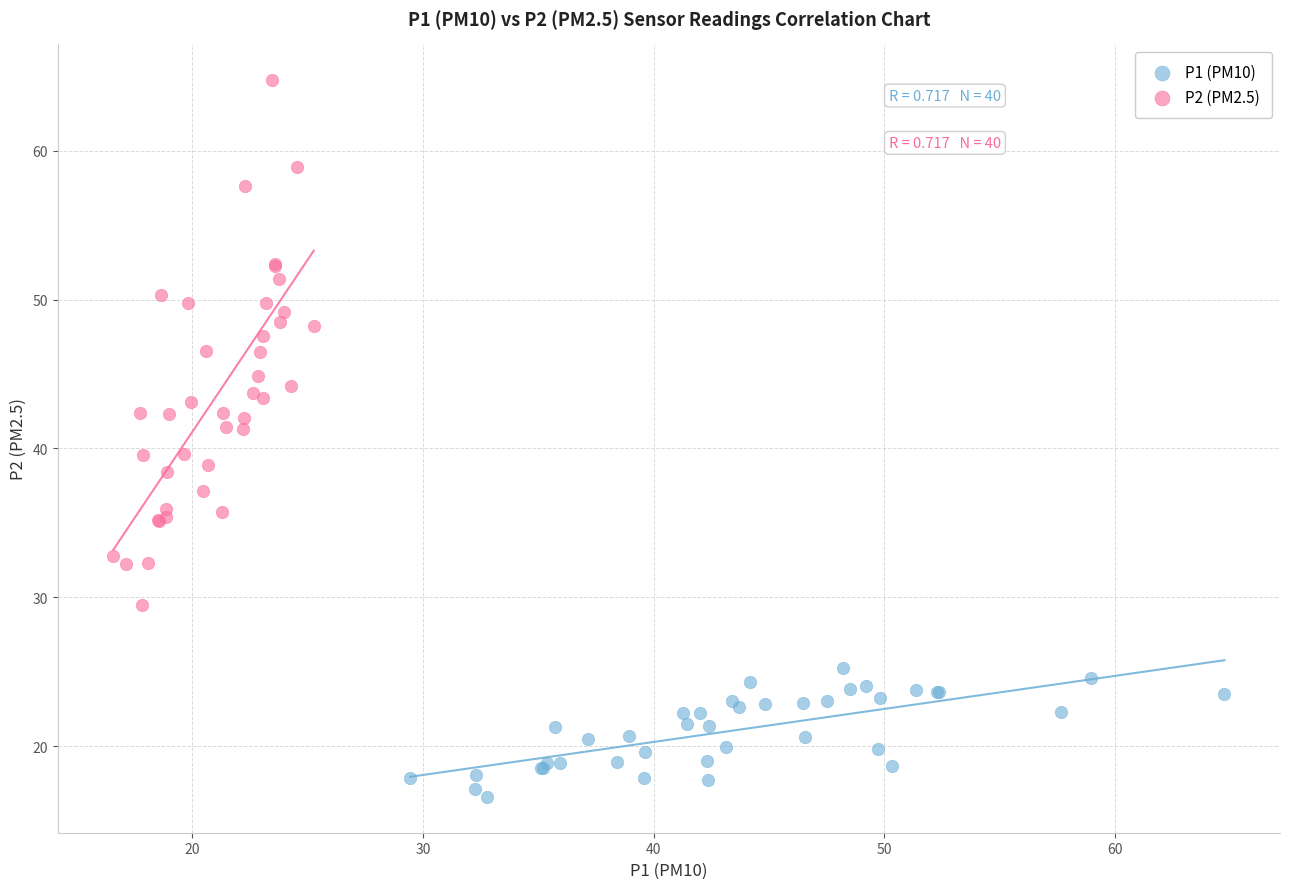

Which series reaches the maximum Y coordinate?

P2 (PM2.5)